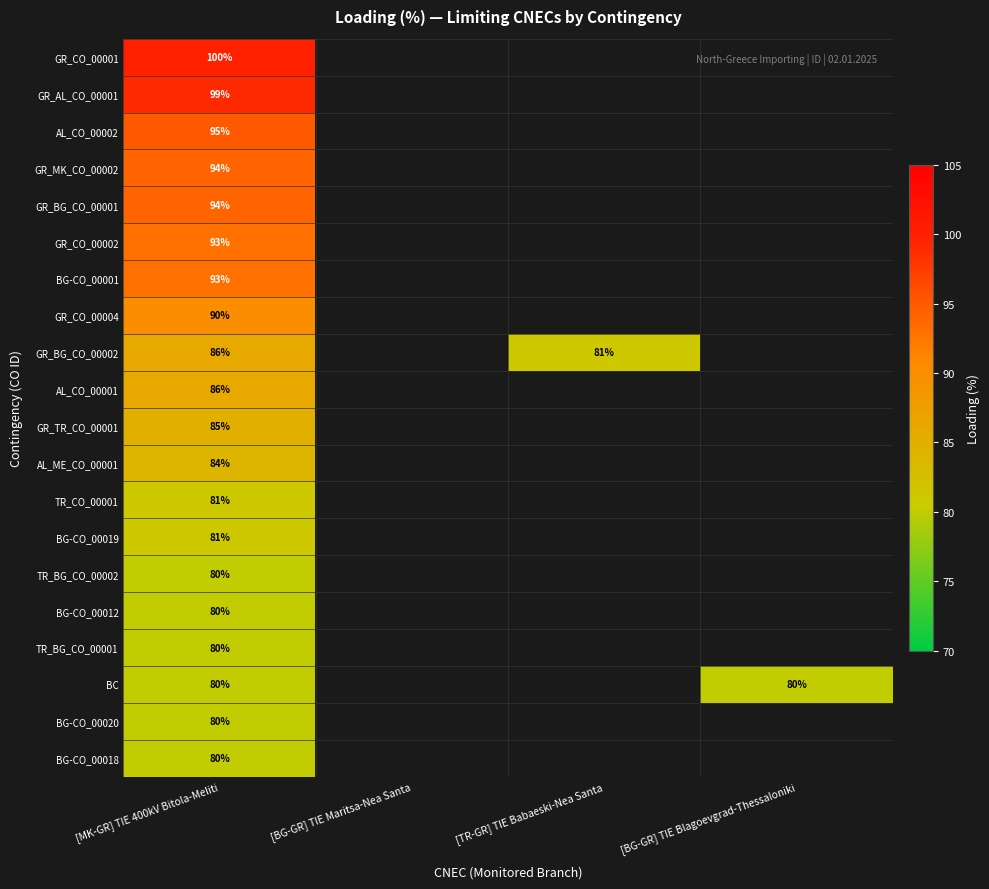

What is the smallest value displayed?

80.0